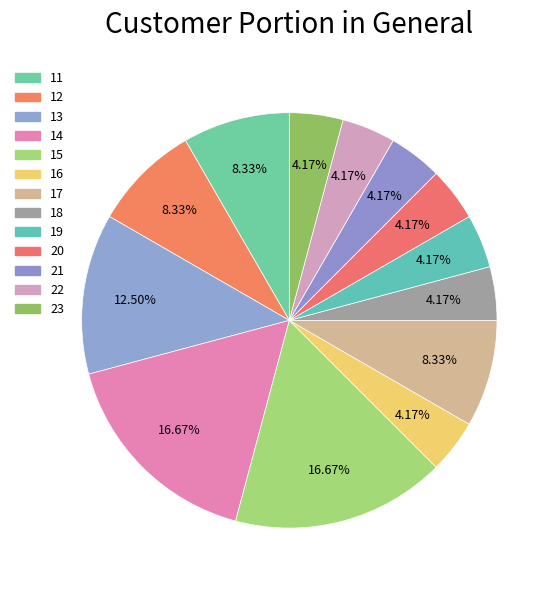

To the nearest percent, what percentage of the pie is 13?

12%